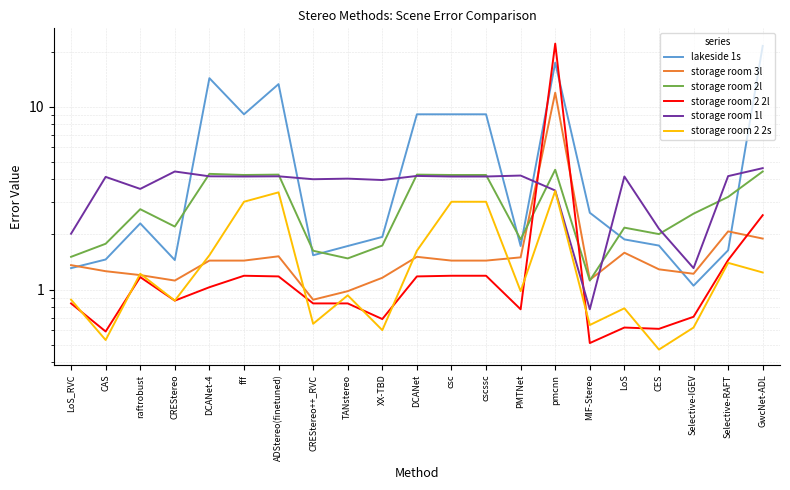

What is the sum of the storage room 2l values at PMTNet and XX-TBD?

3.6